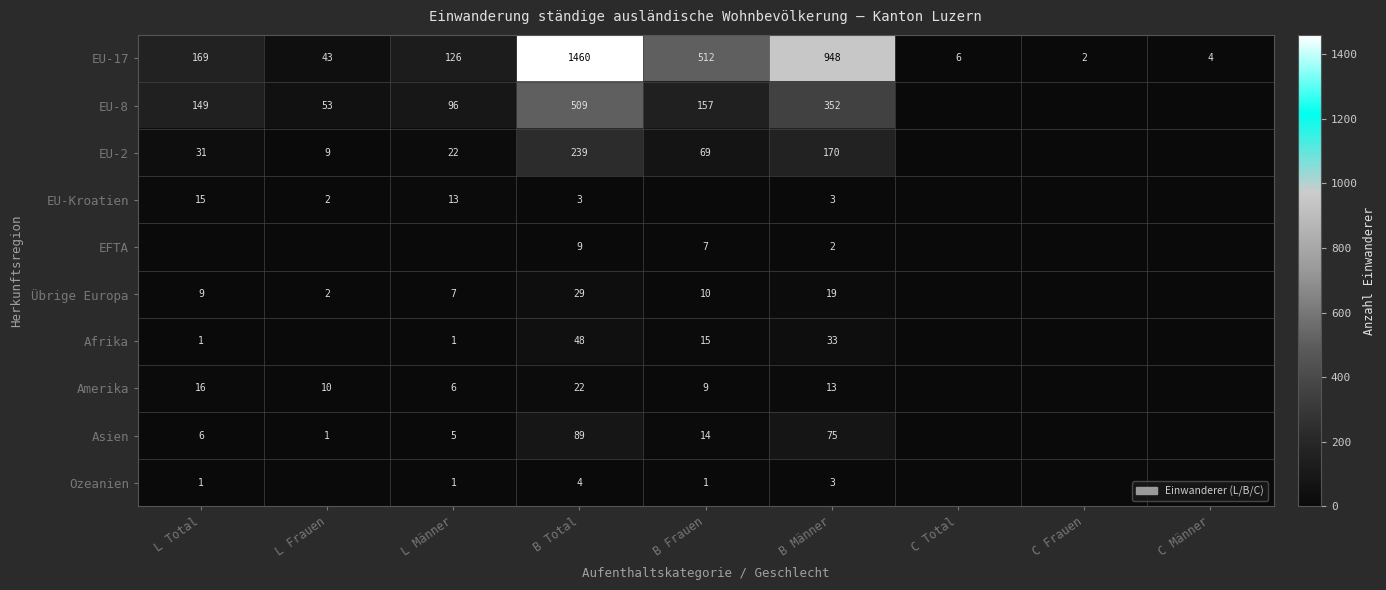

What is the difference between the highest and lowest values at B Männer?

946